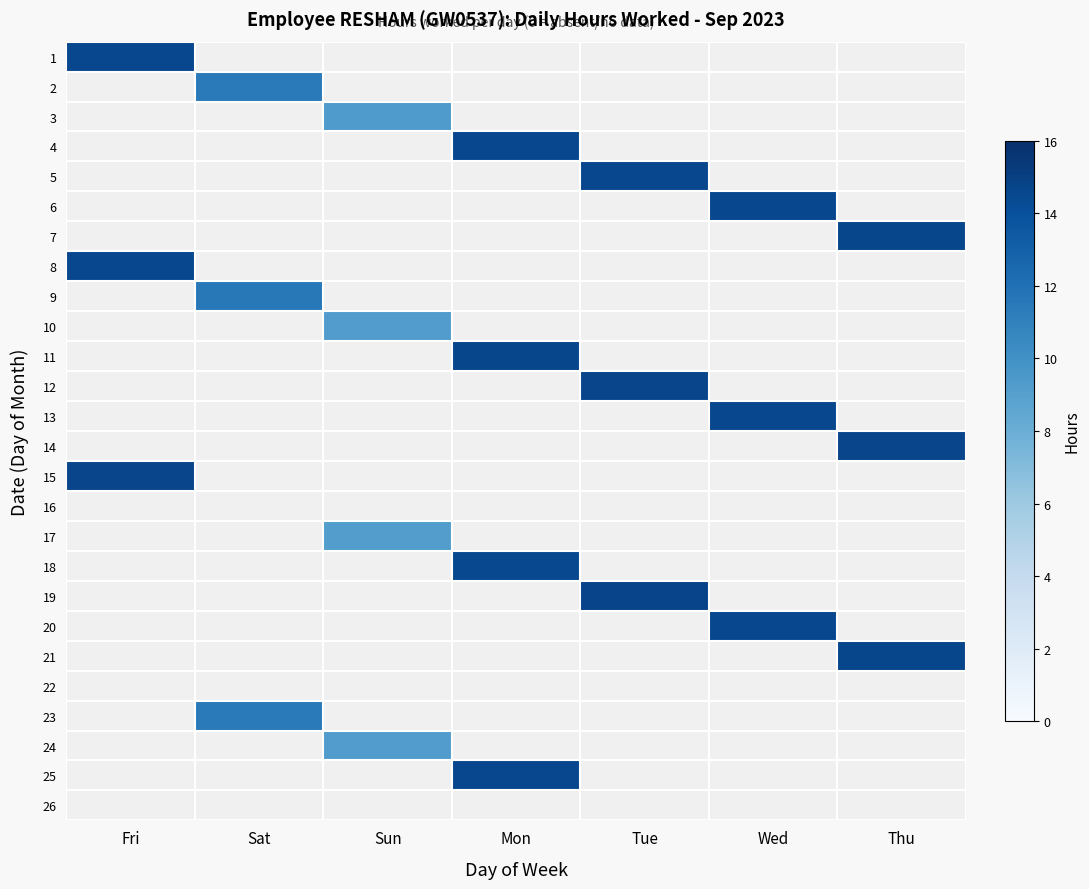

Which series has the largest range (max minus min)?

19